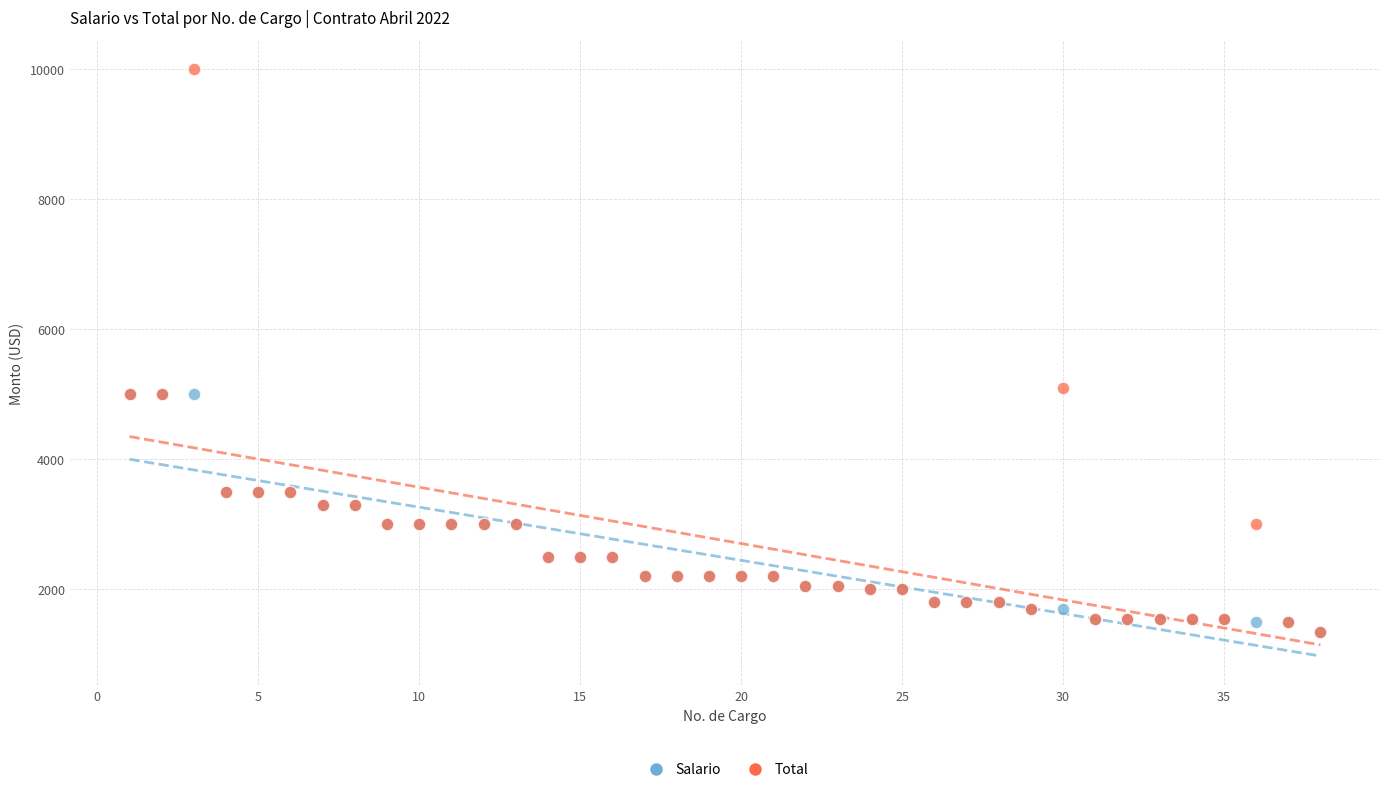

In the Total series, what Y value is closest to 5675?

5100